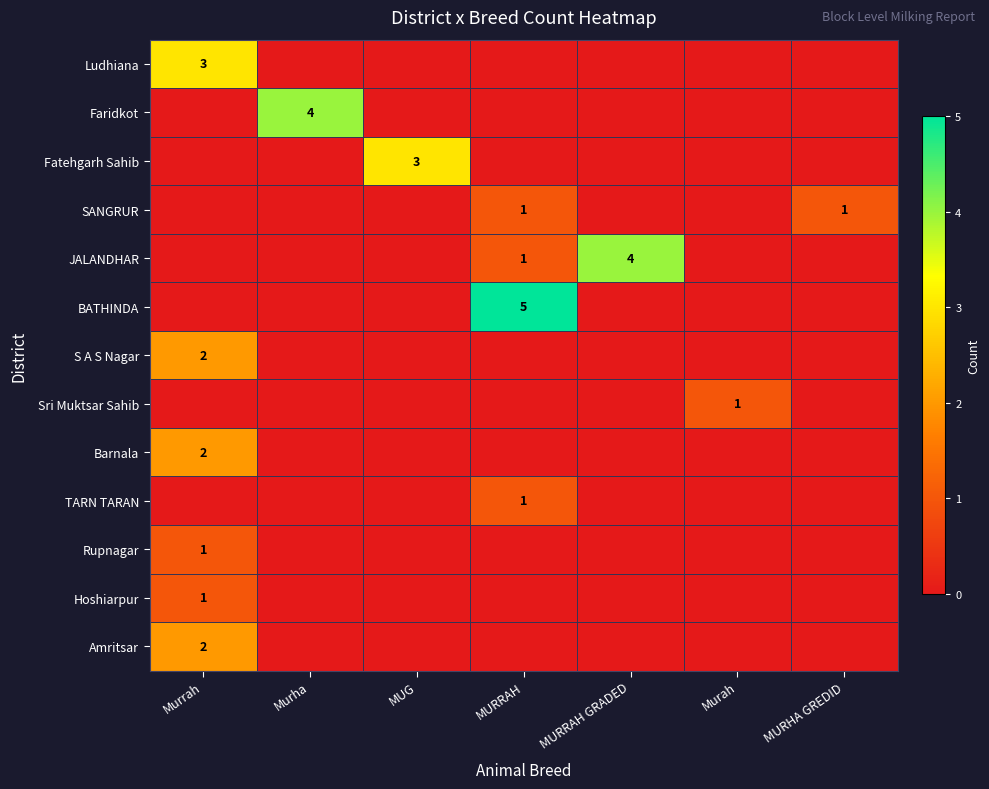

What is the sum of the Rupnagar values at MUG and Murrah?

1